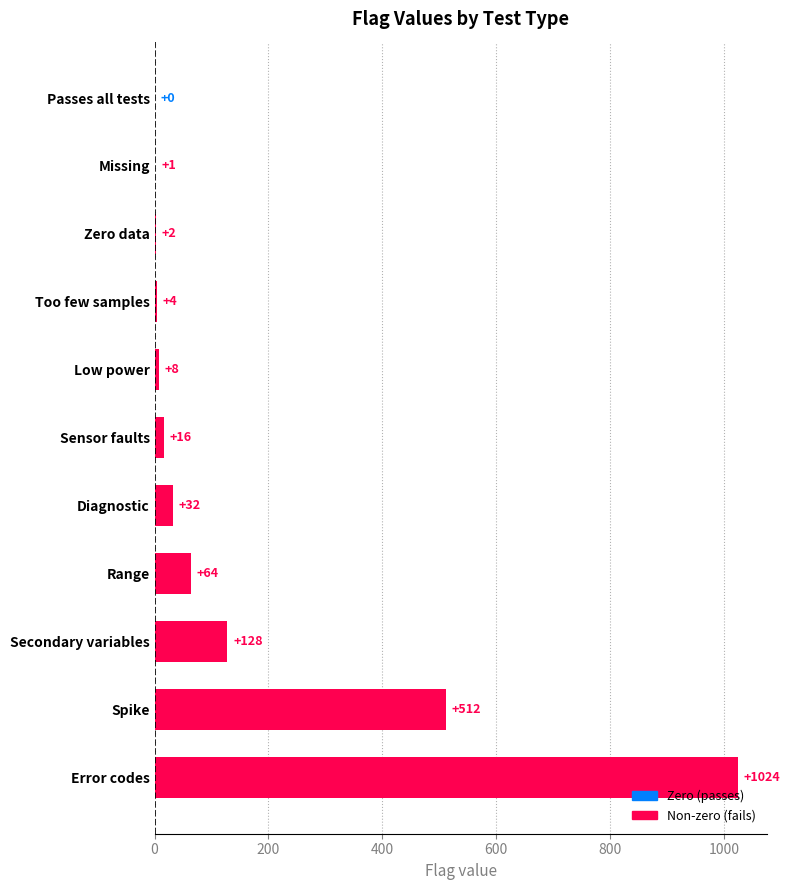

At which label is the value closest to 512?

Spike